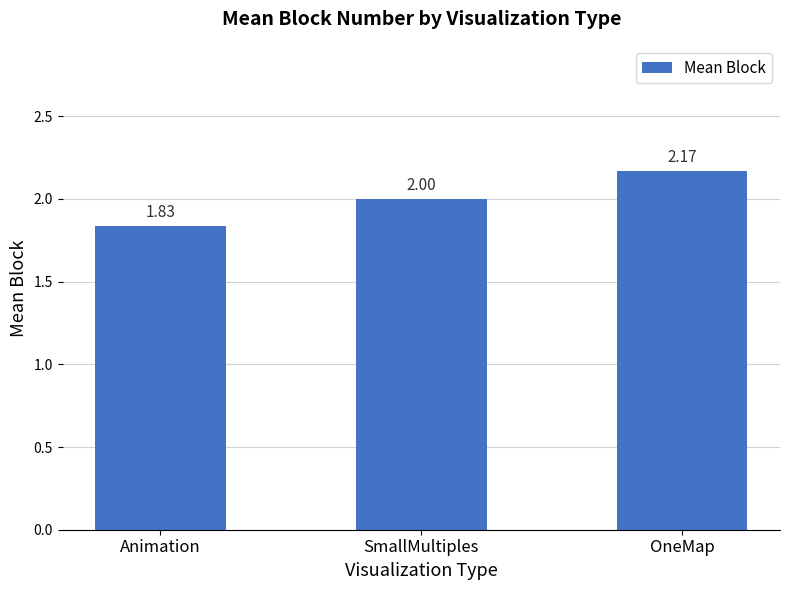

What is the difference between the maximum and second lowest values?

0.2